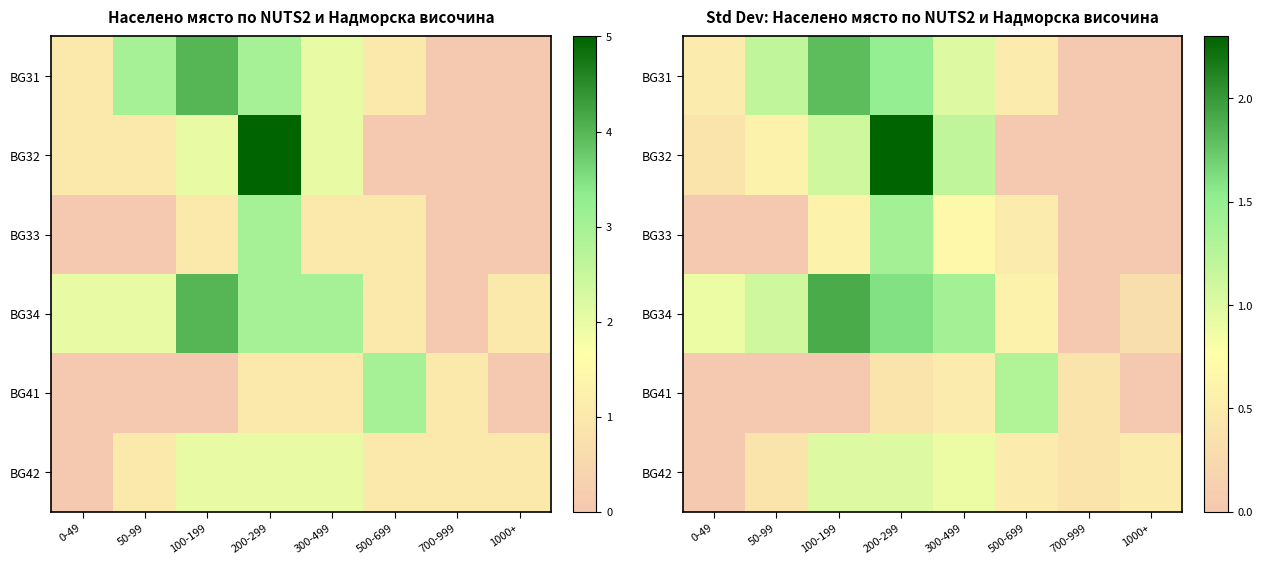

Is the value of BG34 at 200-299 greater than the value of BG31 at 0-49?

Yes